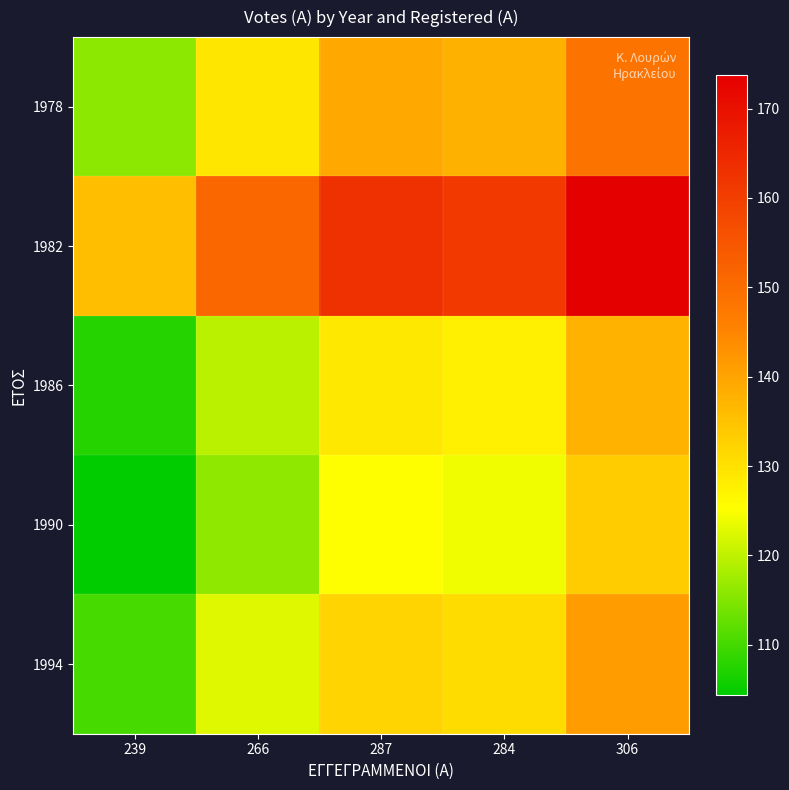

What is the smallest value displayed?

104.4